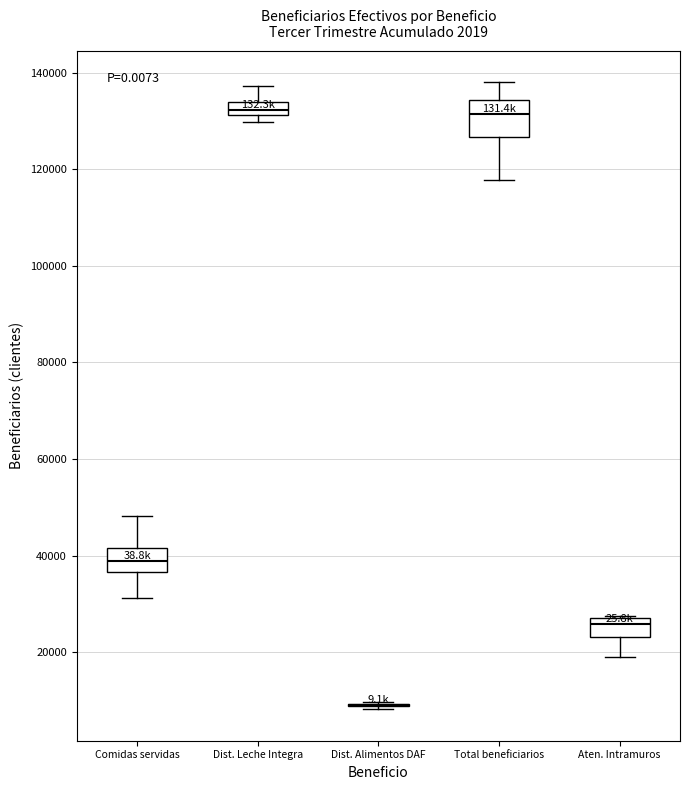

Which box is the tallest, from its lower edge to its upper edge?

Total beneficiarios